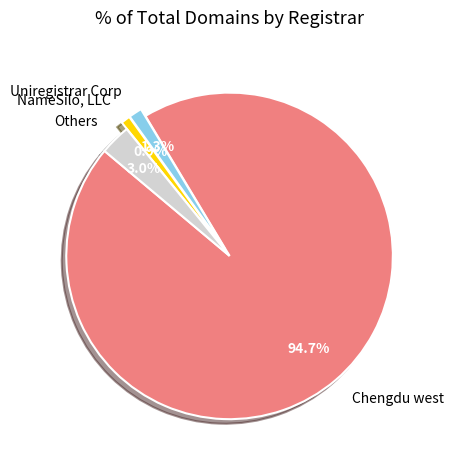

How many segments does this pie chart have?

4